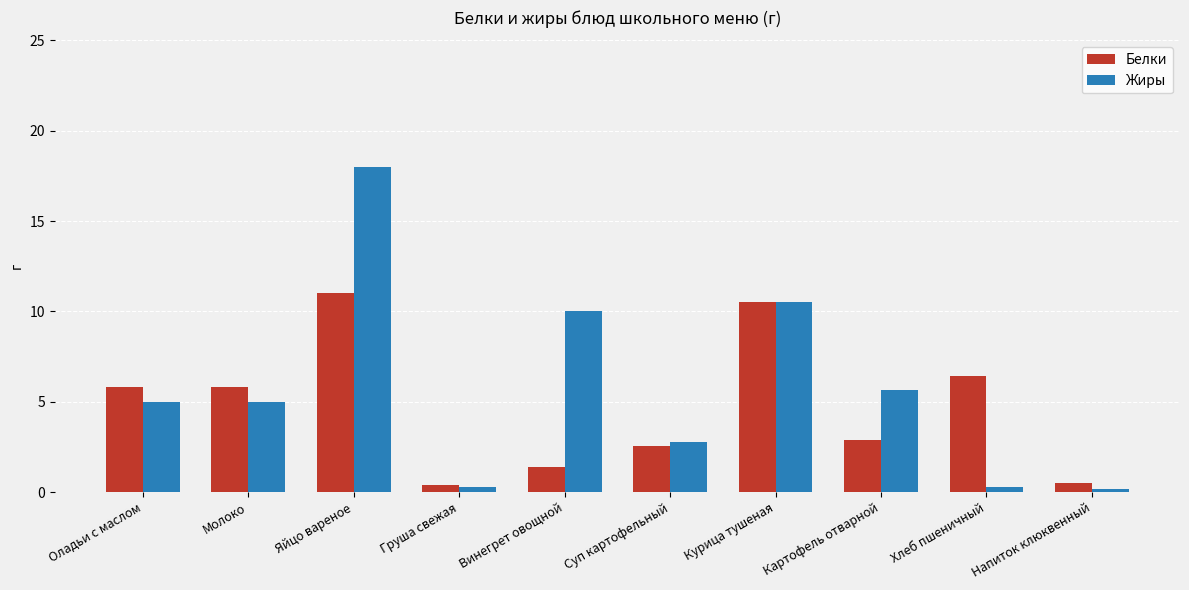

Is the value of Жиры at Хлеб пшеничный greater than the value of Белки at Яйцо вареное?

No